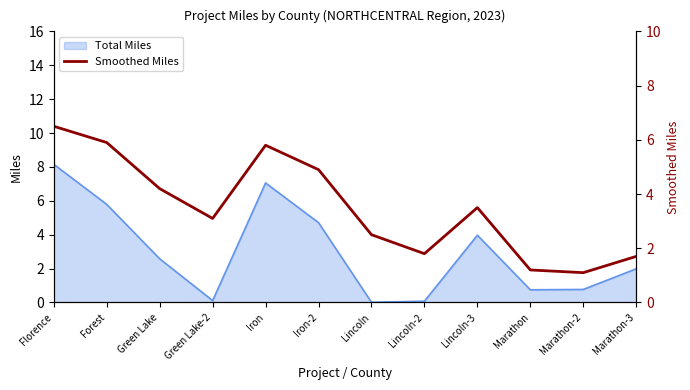

The value of Total Miles at Iron-2 is 4.7. True or false?

True